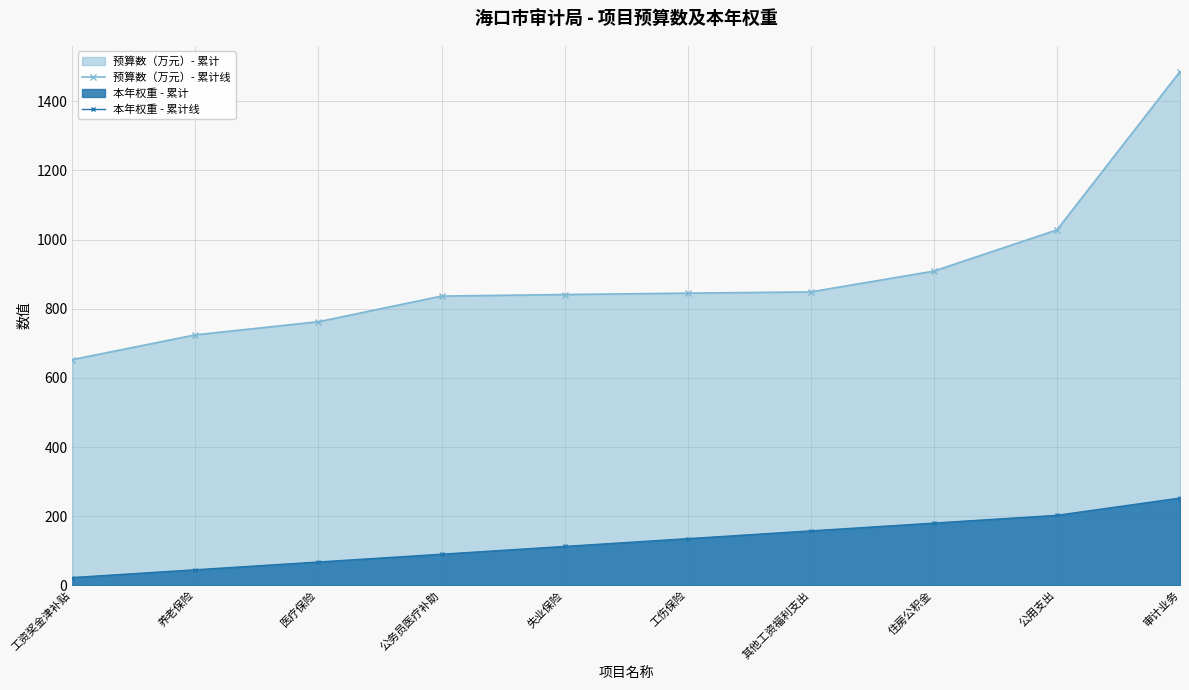

Reading left to right, list all the values displayed in this chart.

预算数（万元）- 累计线: 工资奖金津补贴=653.0	养老保险=724.5	医疗保险=762.5	公务员医疗补助=836.6	失业保险=841.1	工伤保险=845.1	其他工资福利支出=848.7	住房公积金=908.9	公用支出=1028.1	审计业务=1486.1
本年权重 - 累计线: 工资奖金津补贴=22.5	养老保险=45.0	医疗保险=67.5	公务员医疗补助=90.0	失业保险=112.5	工伤保险=135.0	其他工资福利支出=157.5	住房公积金=180.0	公用支出=202.5	审计业务=252.5